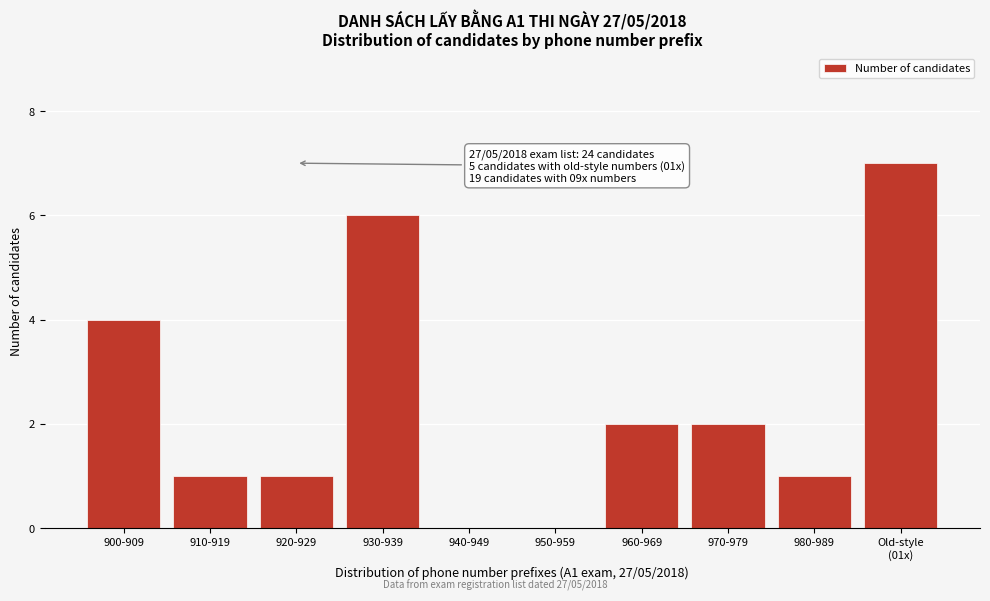

What is the maximum value shown in the chart?

7